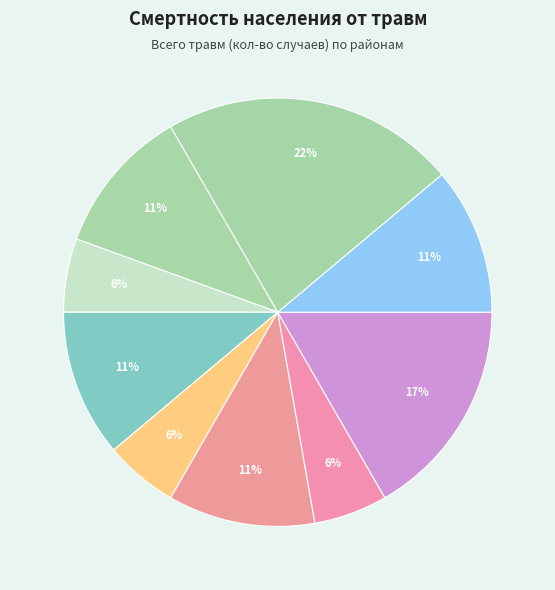

Count the number of slices in the pie.

9